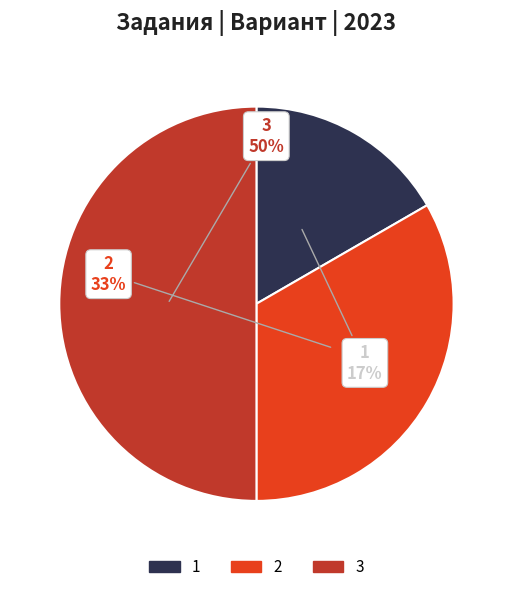

How many segments does this pie chart have?

3